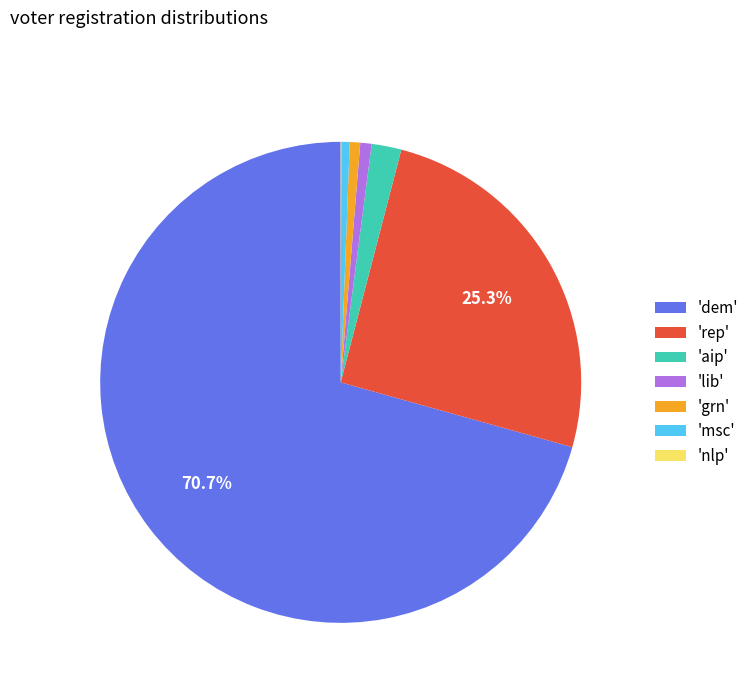

Which has a higher value, 'rep' or 'grn'?

'rep'